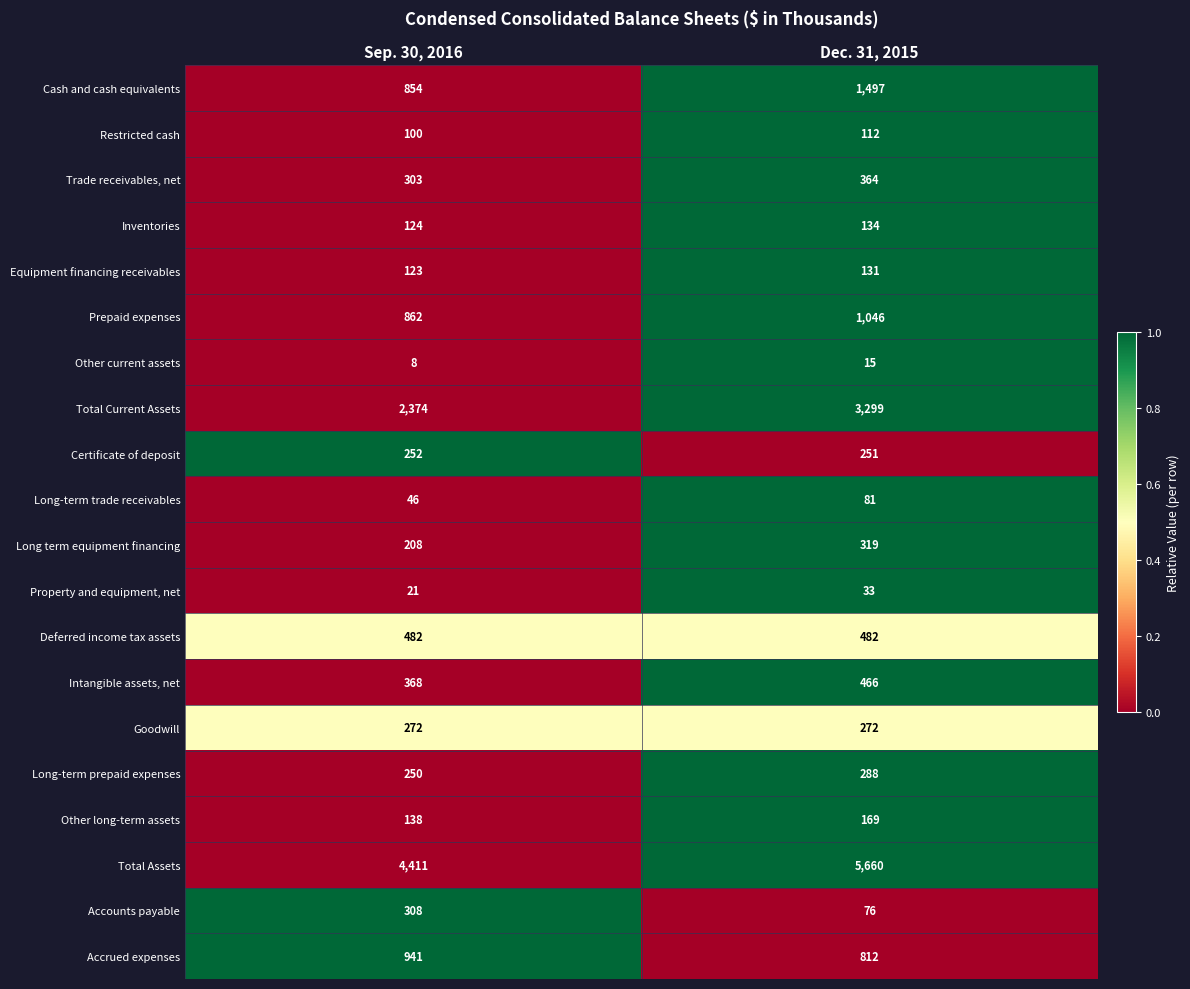

Is it true that Prepaid expenses equals 1046 at Dec. 31, 2015?

True